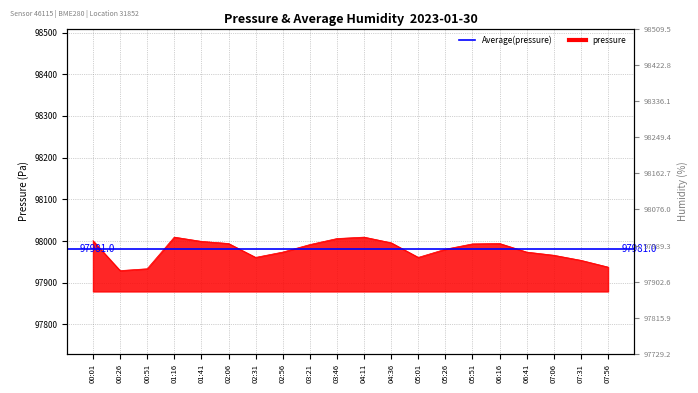

At which category does the chart reach its minimum across all series?

00:26